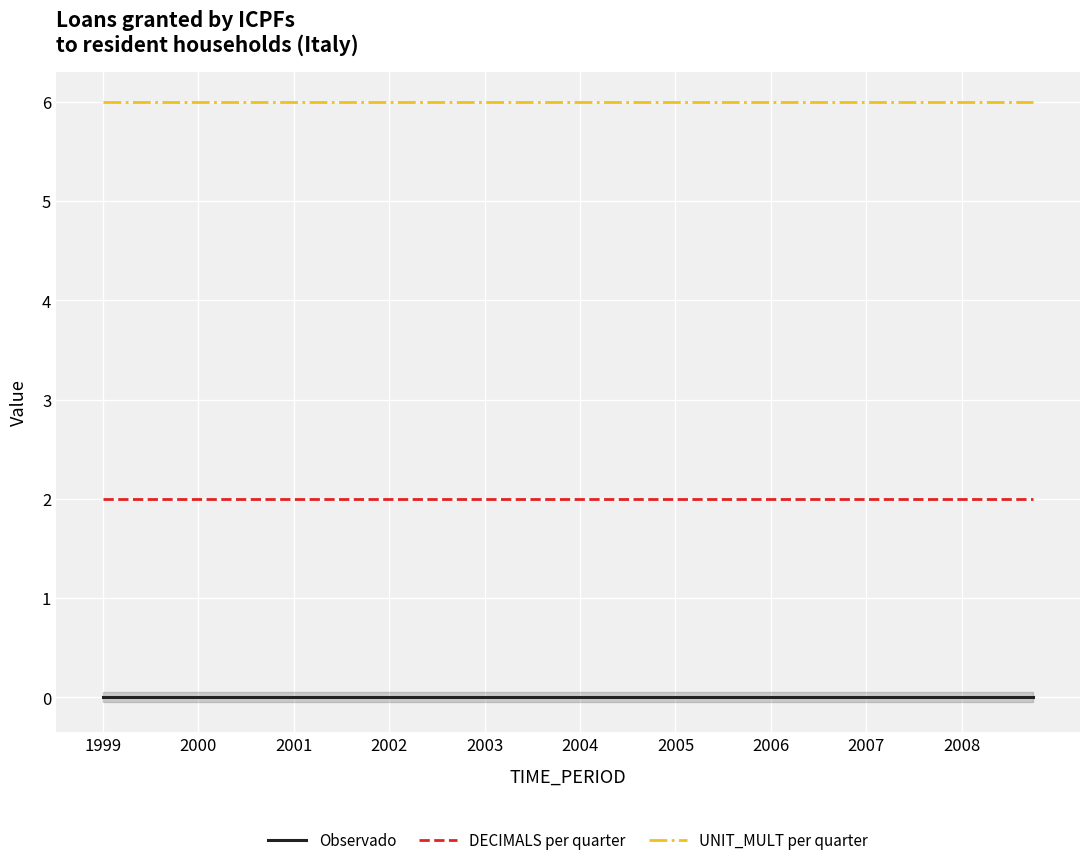

True or false: UNIT_MULT per quarter has a value of 9 at 2006.

False